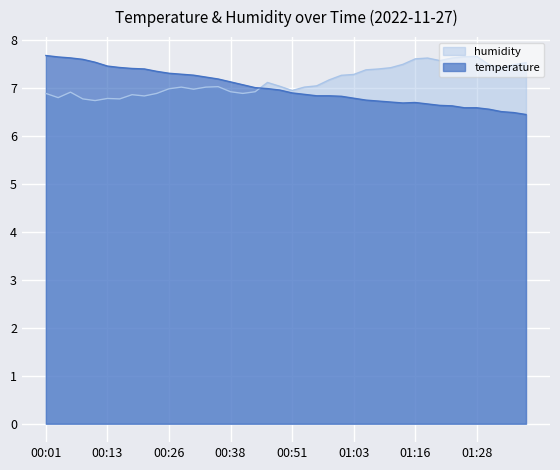

Which series has the largest total across all categories?

humidity